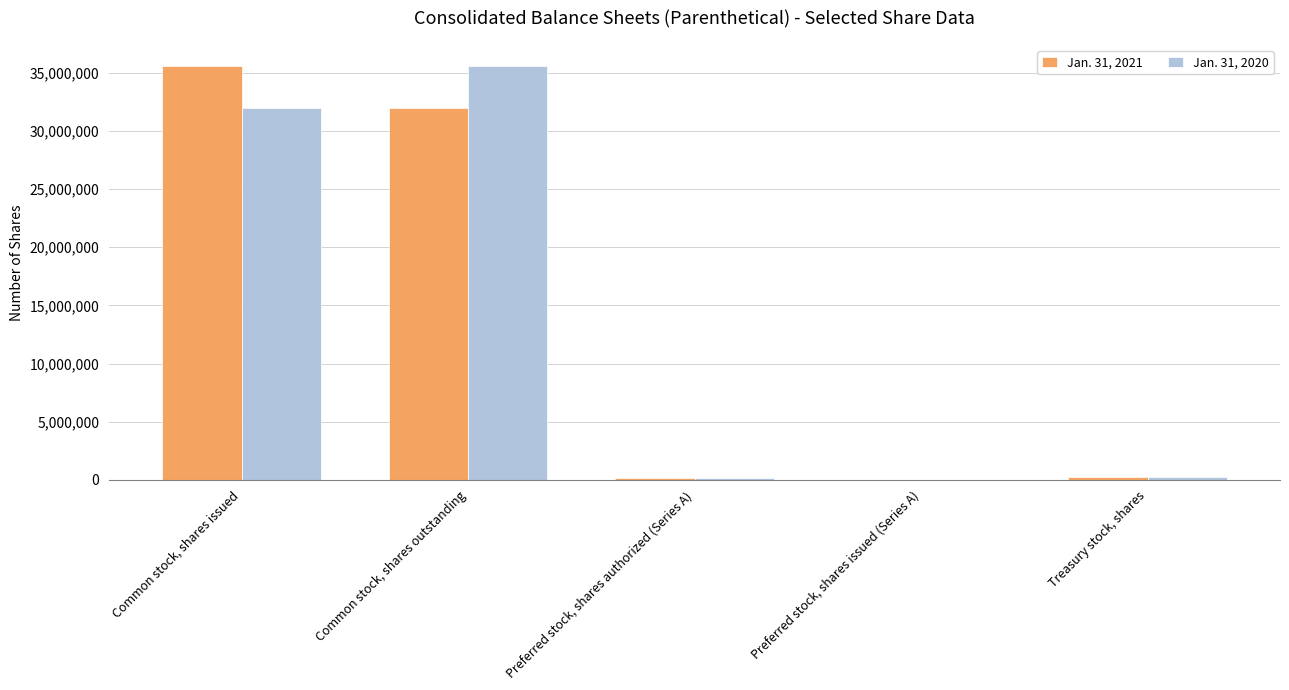

Does the chart contain stacked bars?

No